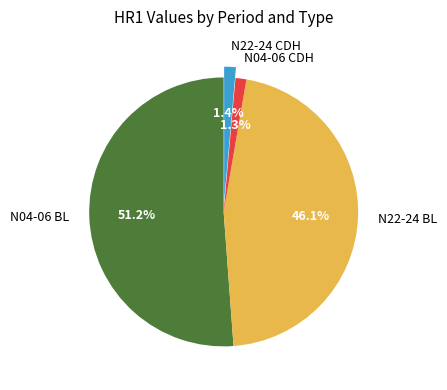

Combined, what portion of the pie is N04-06 CDH and N22-24 CDH?

2.7%